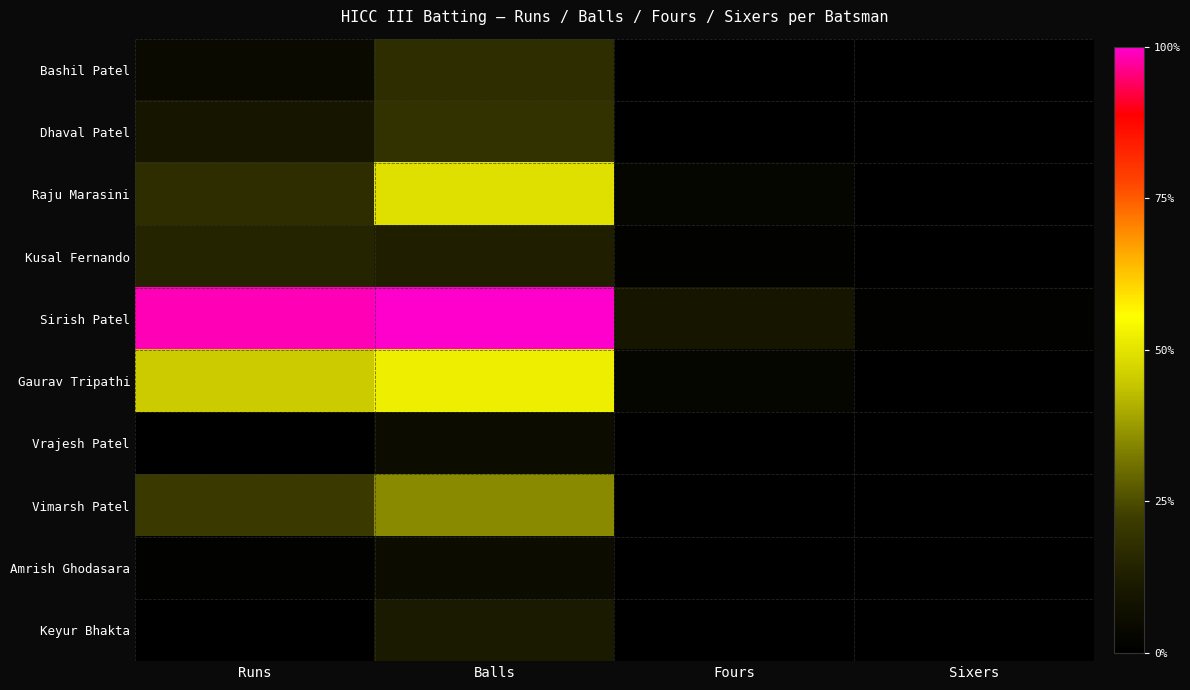

Which series changed the most between Balls and Sixers?

Sirish Patel